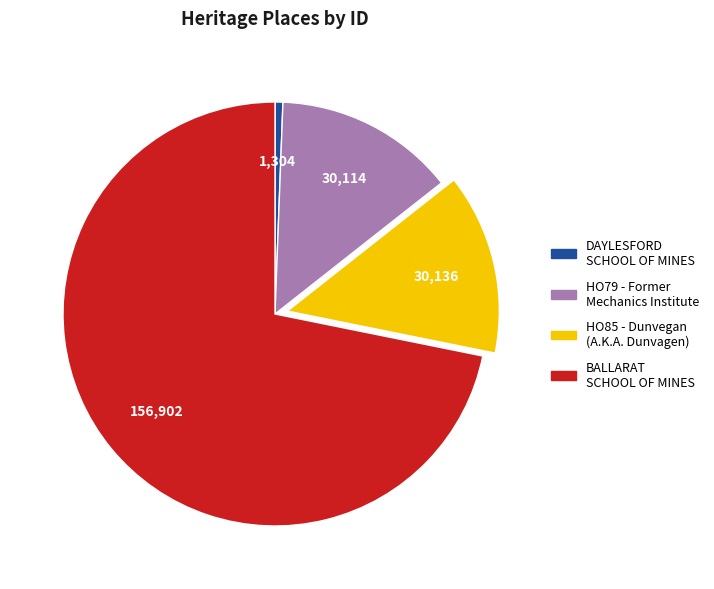

Is it true that HO85 - Dunvegan (A.K.A. Dunvagen) is 20% of the pie?

False